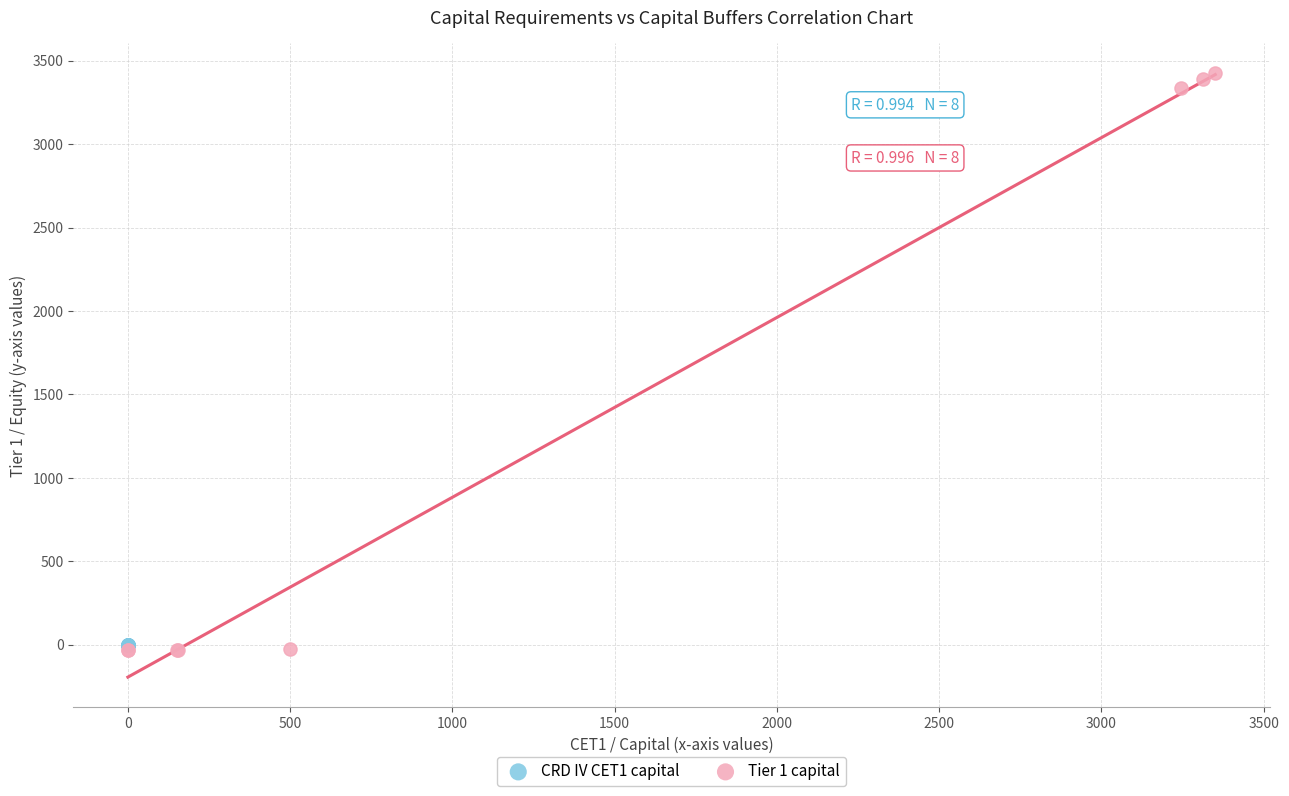

Which series contains the highest Y value?

Tier 1 capital